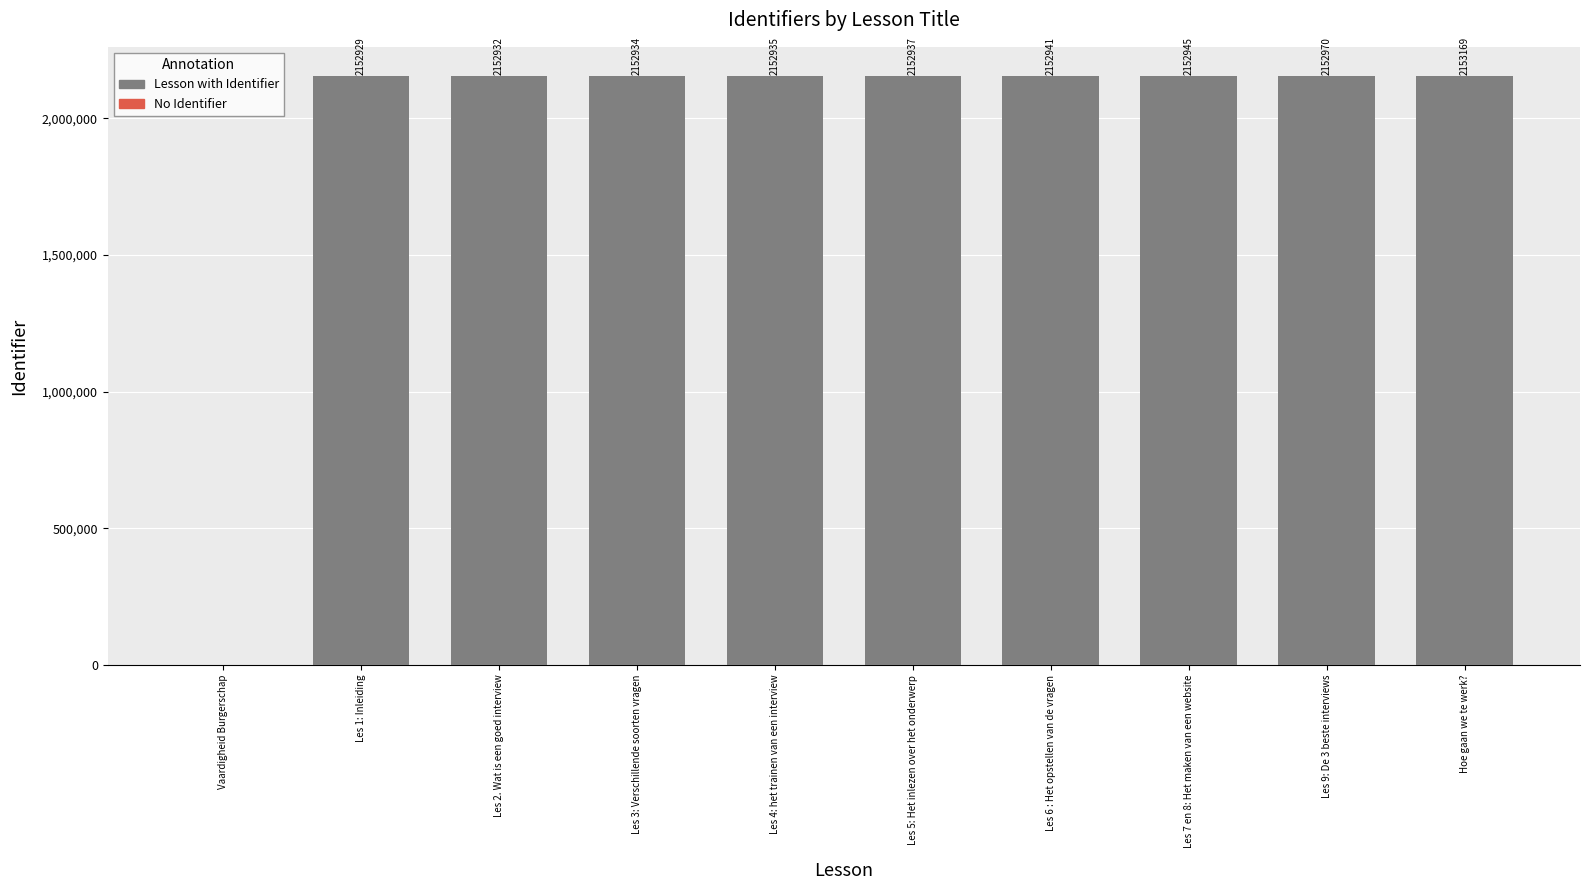

How many distinct data groups are displayed?

1